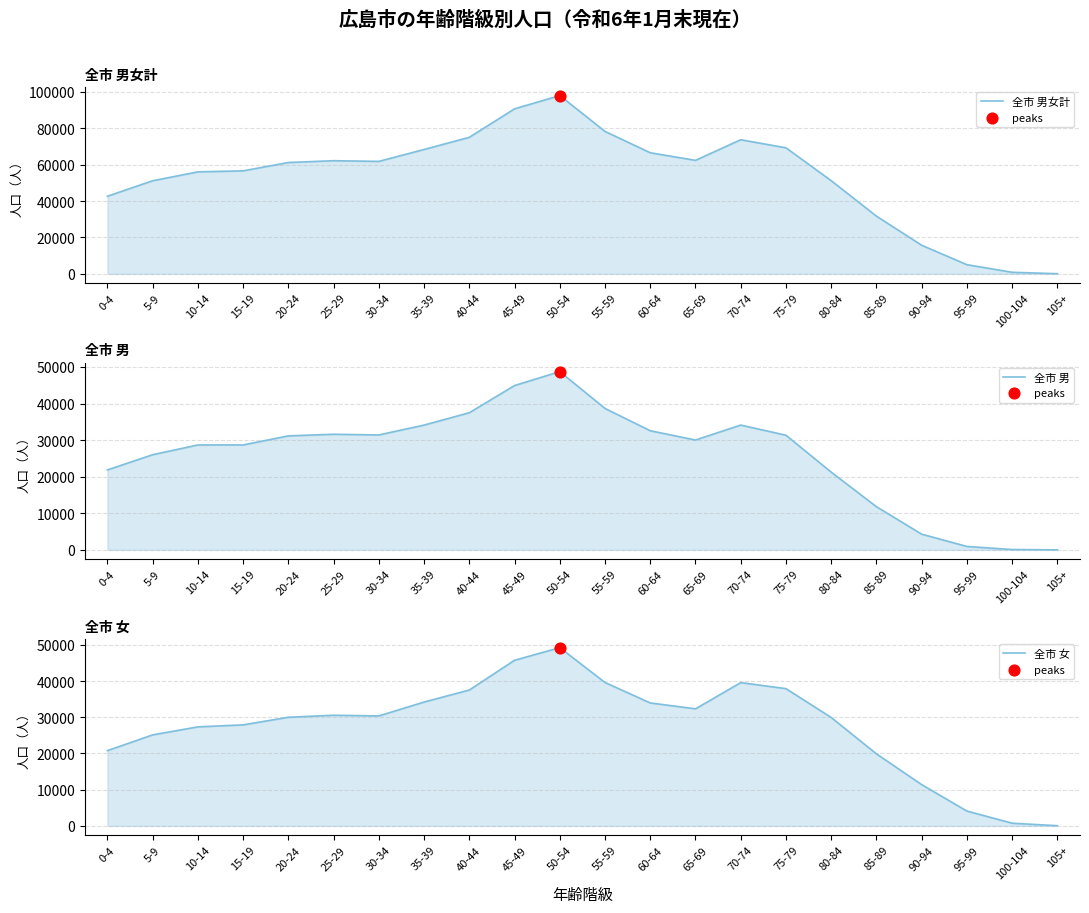

Which series has the largest total across all categories?

全市 男女計